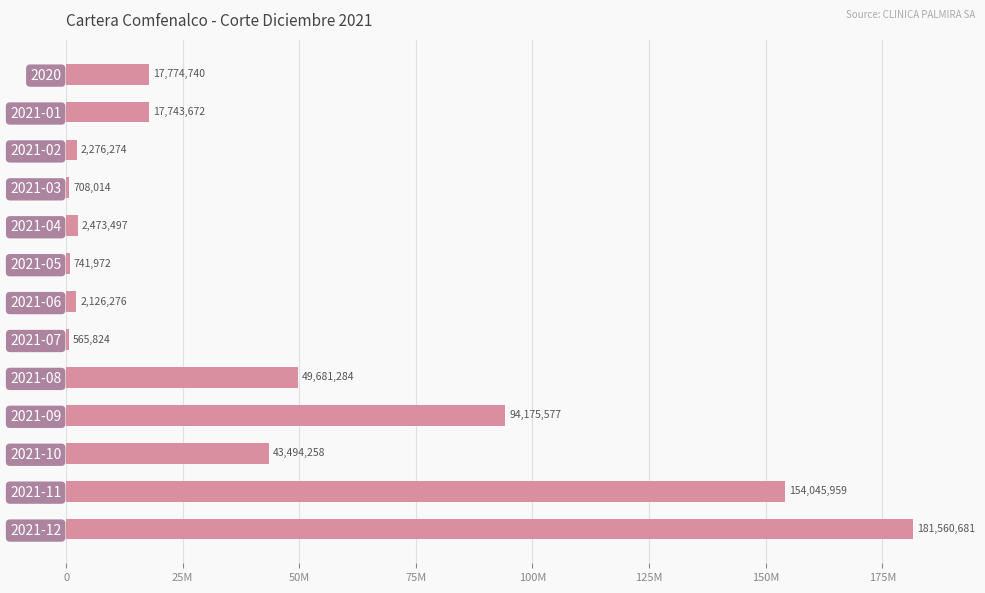

What is the maximum value shown in the chart?

181560681